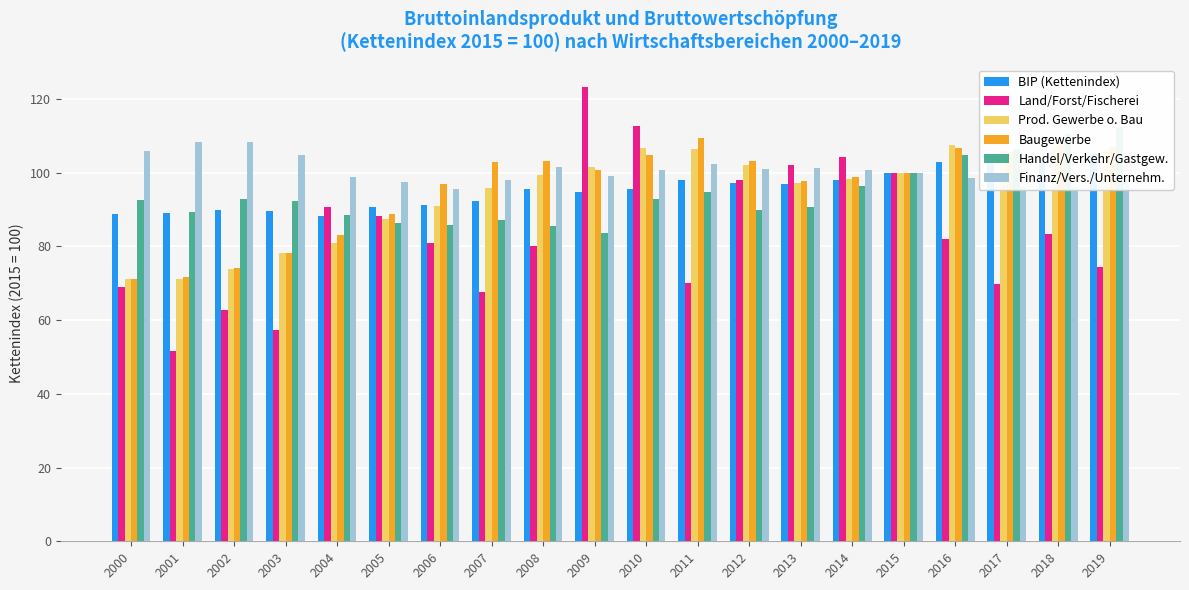

Which series changed the most between 2015 and 2016?

Land/Forst/Fischerei